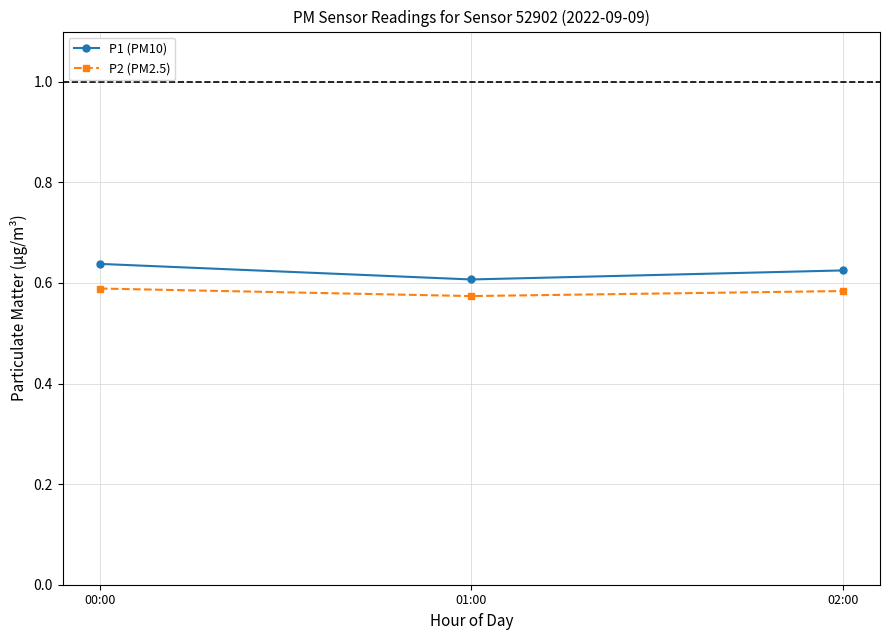

The P2 (PM2.5) series shows 0.2 at 02:00. True or false?

False